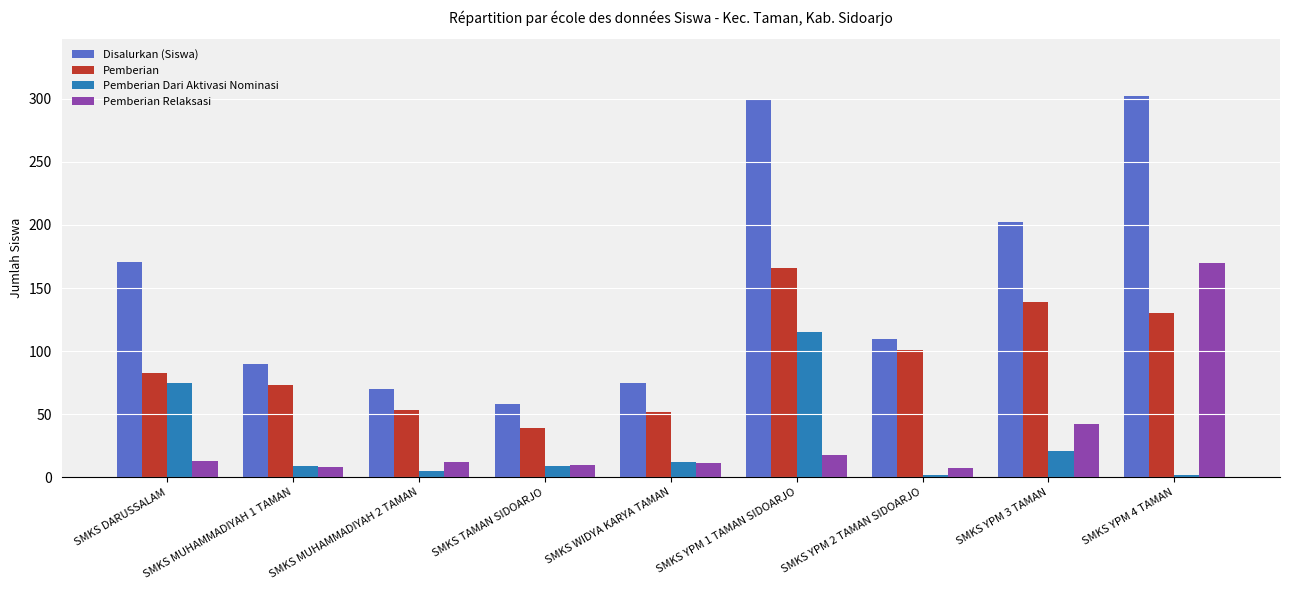

At which label does Pemberian Dari Aktivasi Nominasi first exceed 9?

SMKS DARUSSALAM